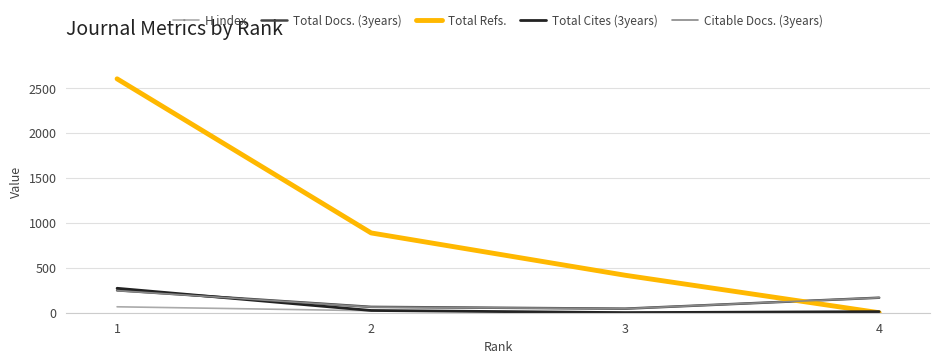

How many series are shown in this chart?

5